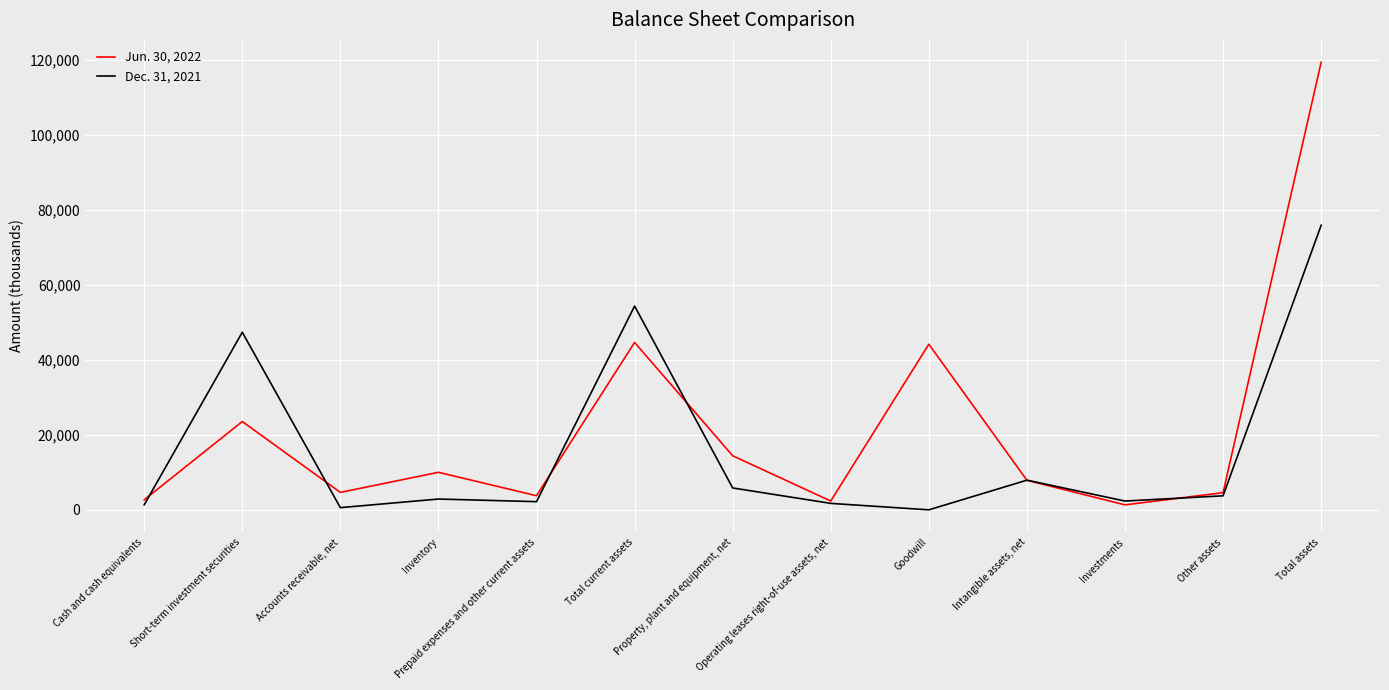

Where is the first local minimum for Dec. 31, 2021?

Accounts receivable, net